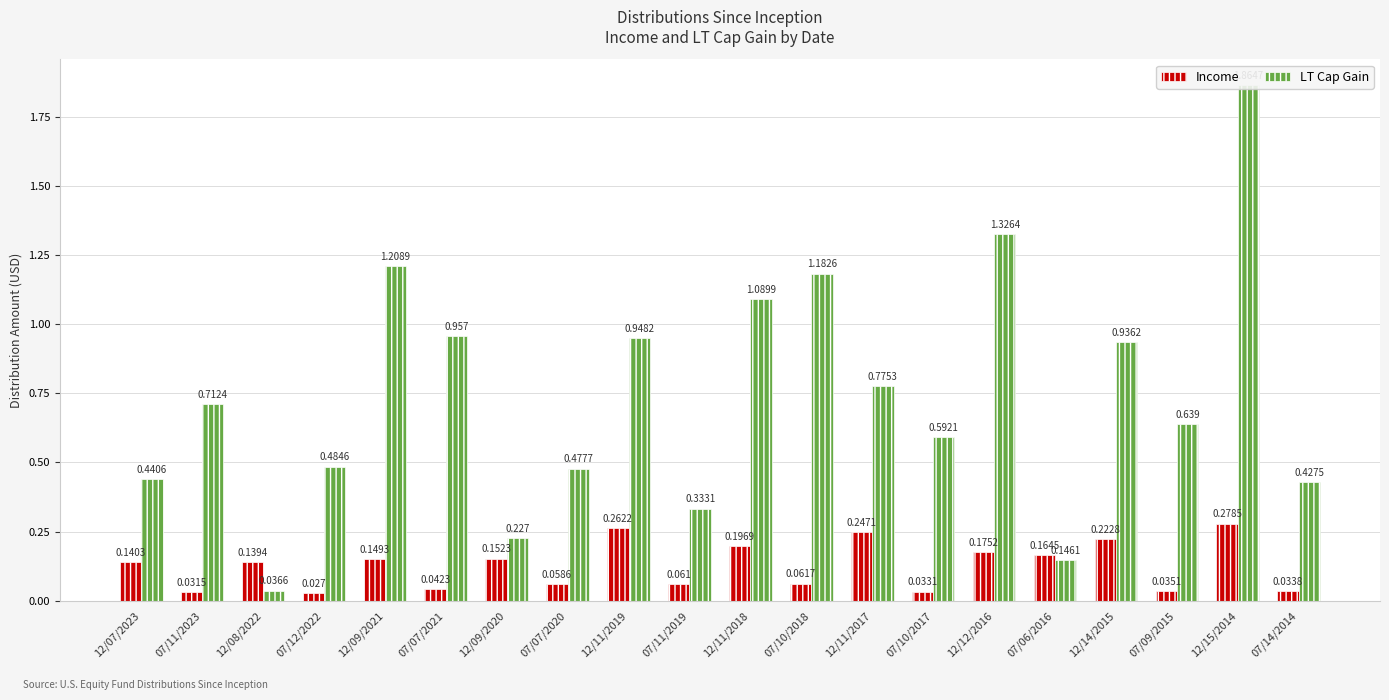

What is the label of the 11th bar from the right?

07/11/2019